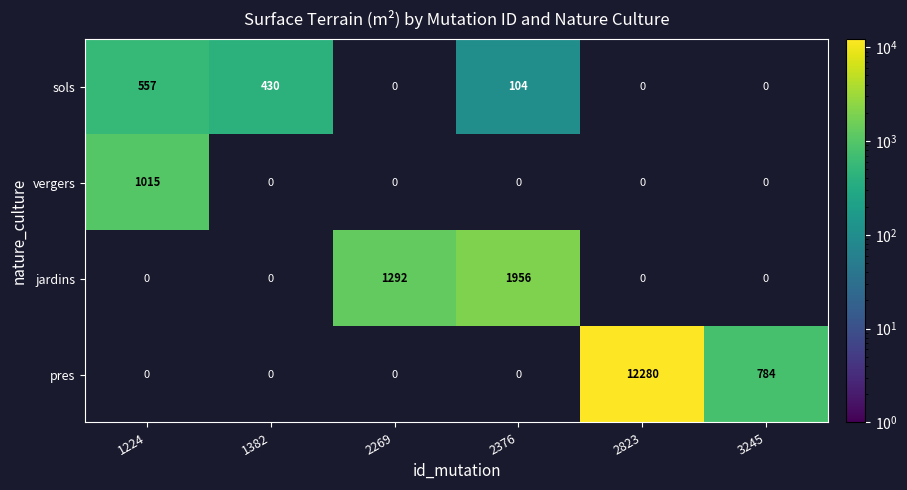

The vergers series shows 1440 at 1224. True or false?

False